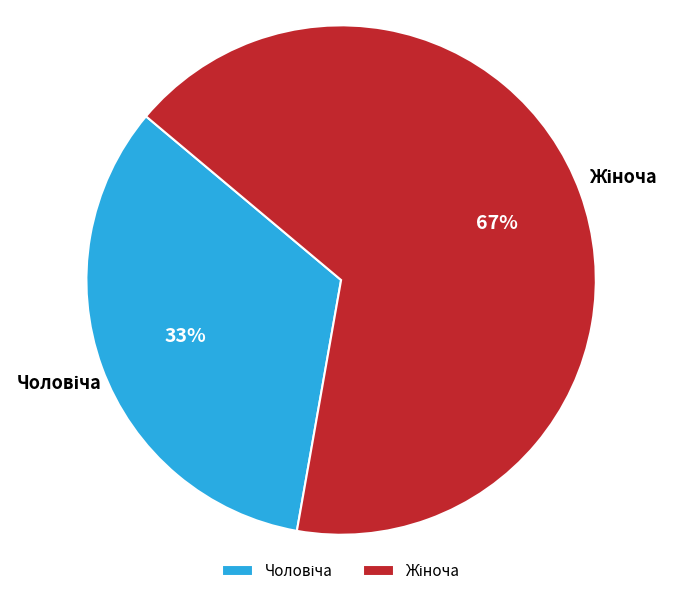

To the nearest percent, what is the average slice percentage?

50%